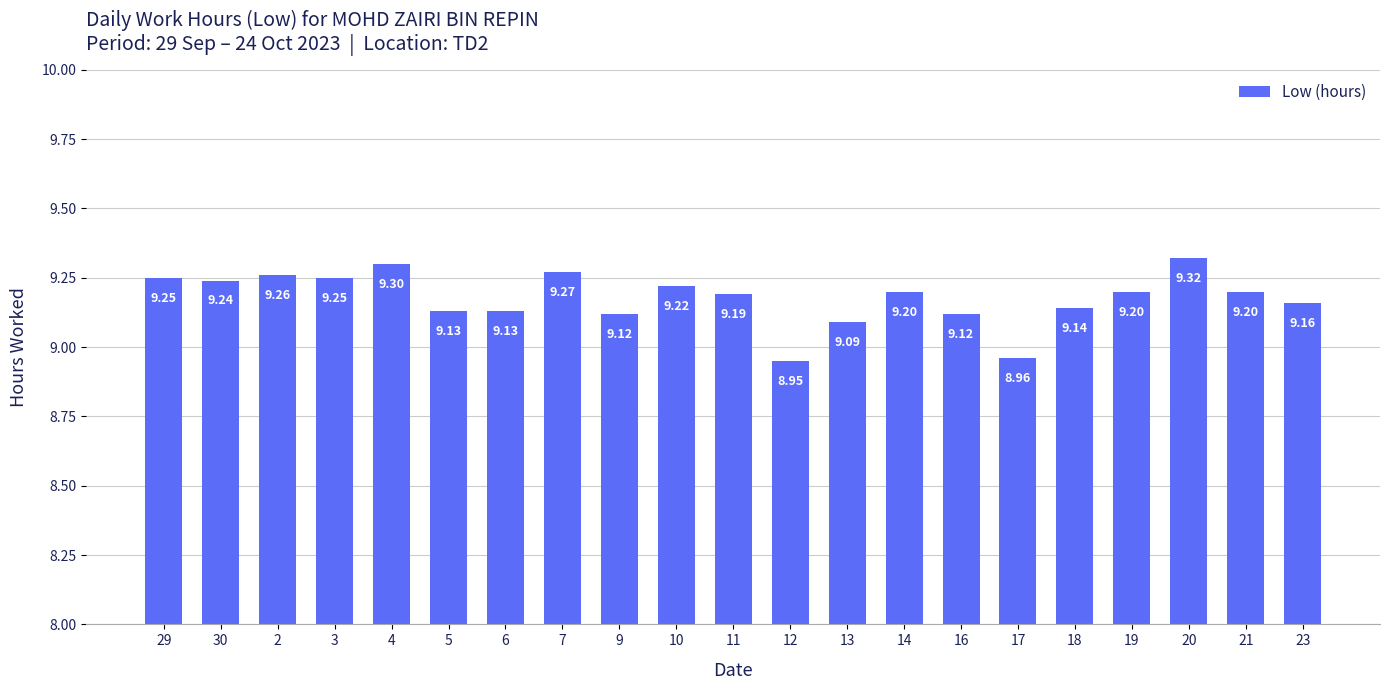

What is the difference between the maximum and minimum values?

0.4